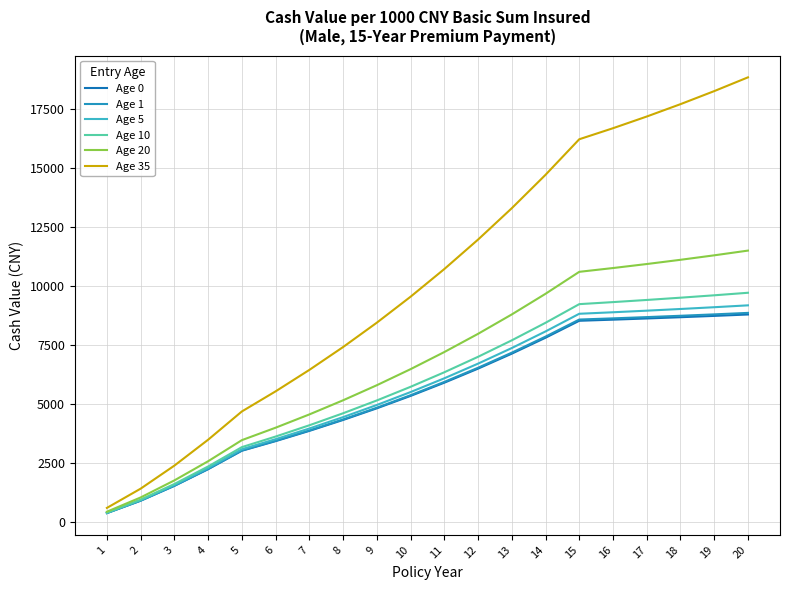

At which label does Age 35 first exceed 10738?

11